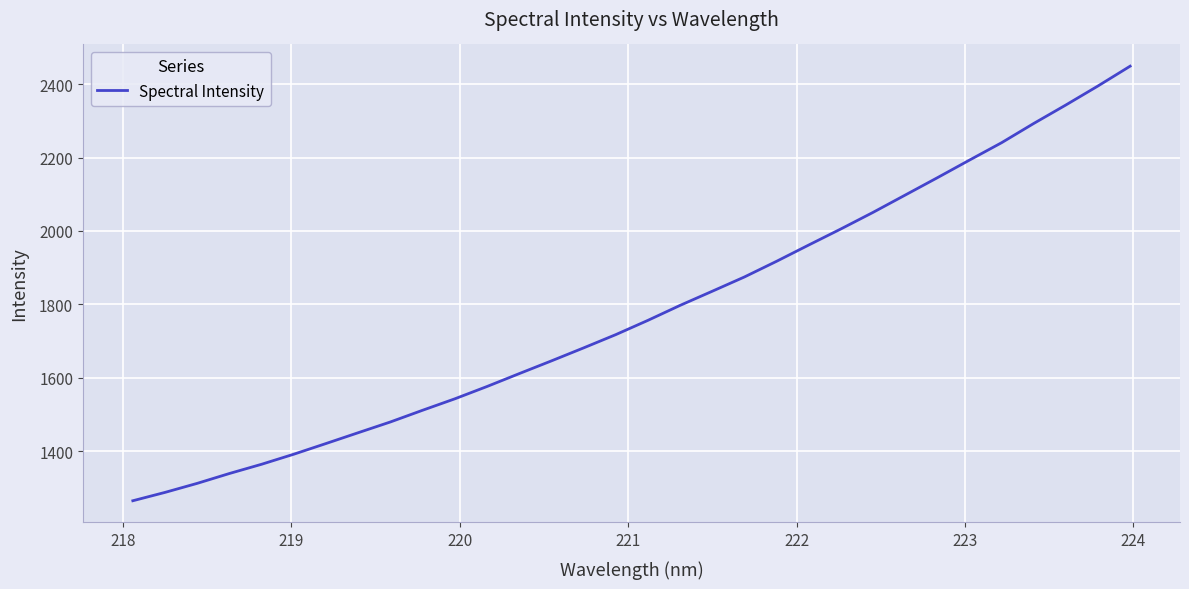

What is the difference between the maximum and minimum values?

1183.8